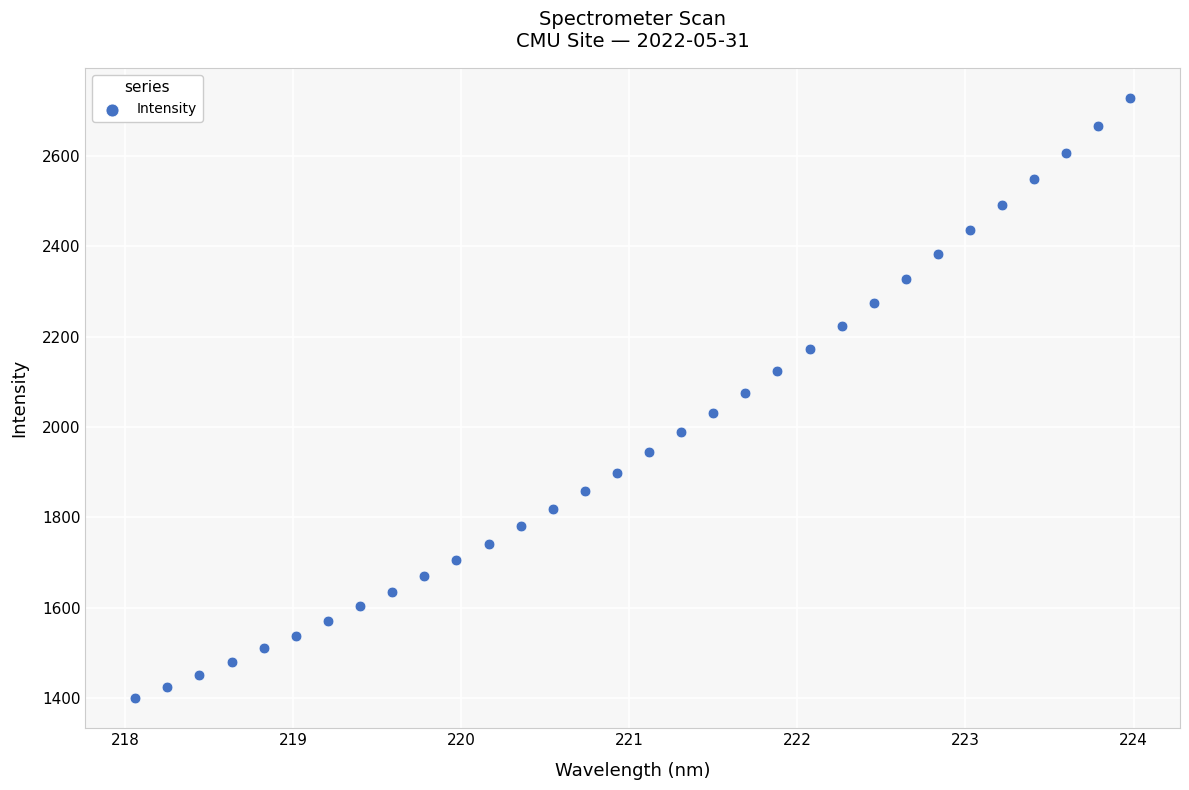

What is the range of X values (max minus min)?

5.9